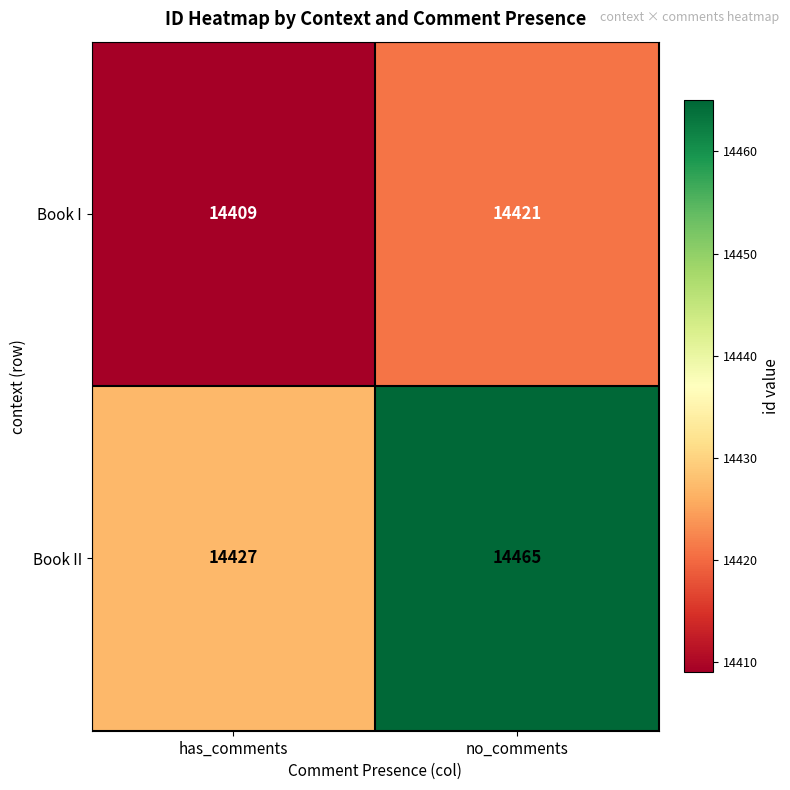

Reading left to right, list all the values displayed in this chart.

Book I: has_comments=14409	no_comments=14421
Book II: has_comments=14427	no_comments=14465